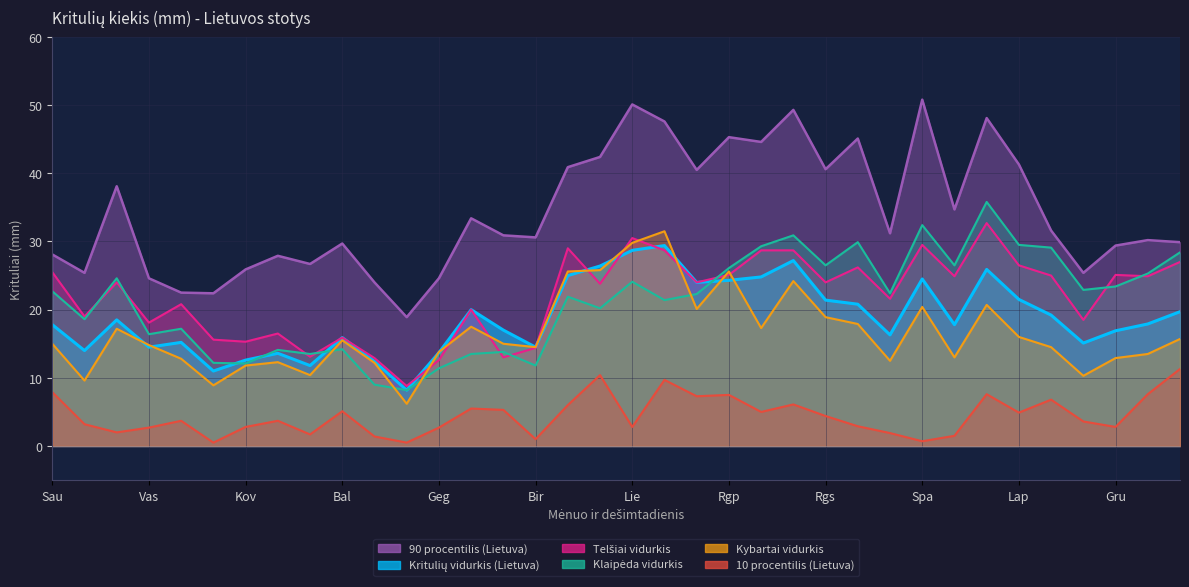

Between 2-1 and 10-3, which is larger?

10-3